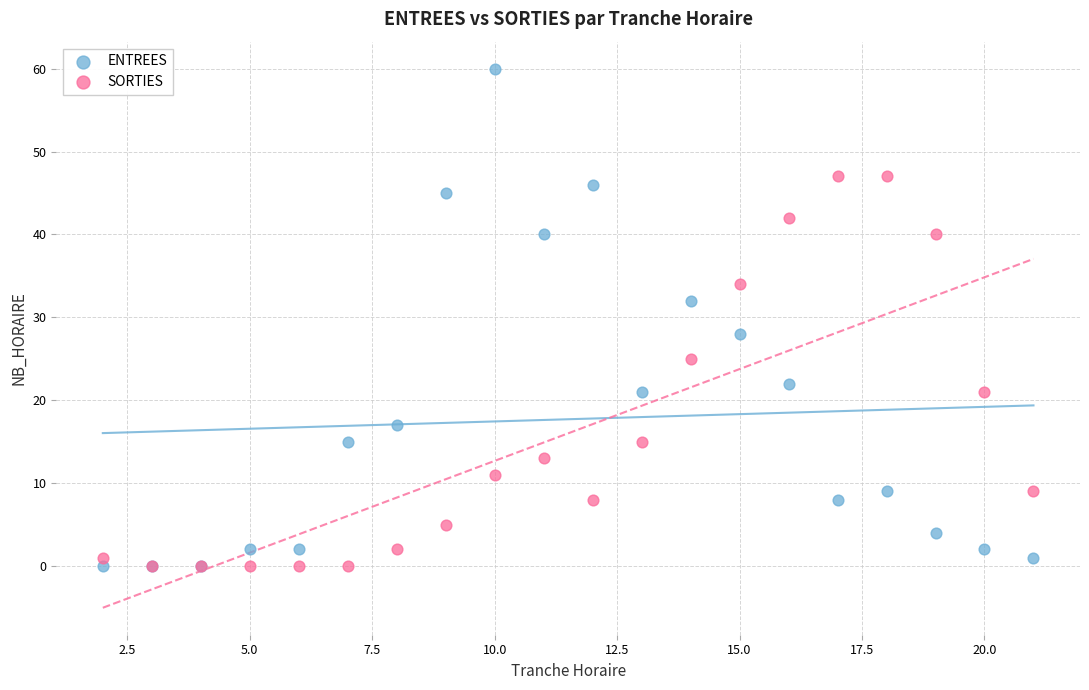

Which series reaches the maximum Y coordinate?

ENTREES